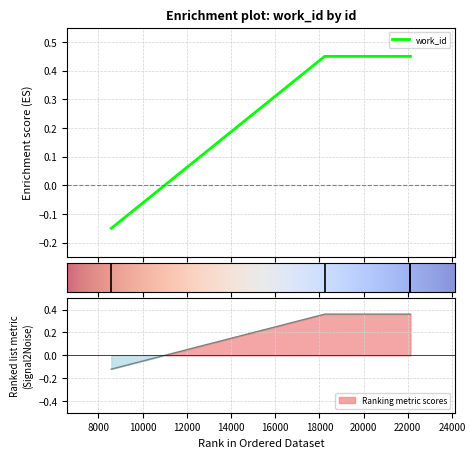

List the labels in order of value, largest first.

18238, 22117, 22120, 8581